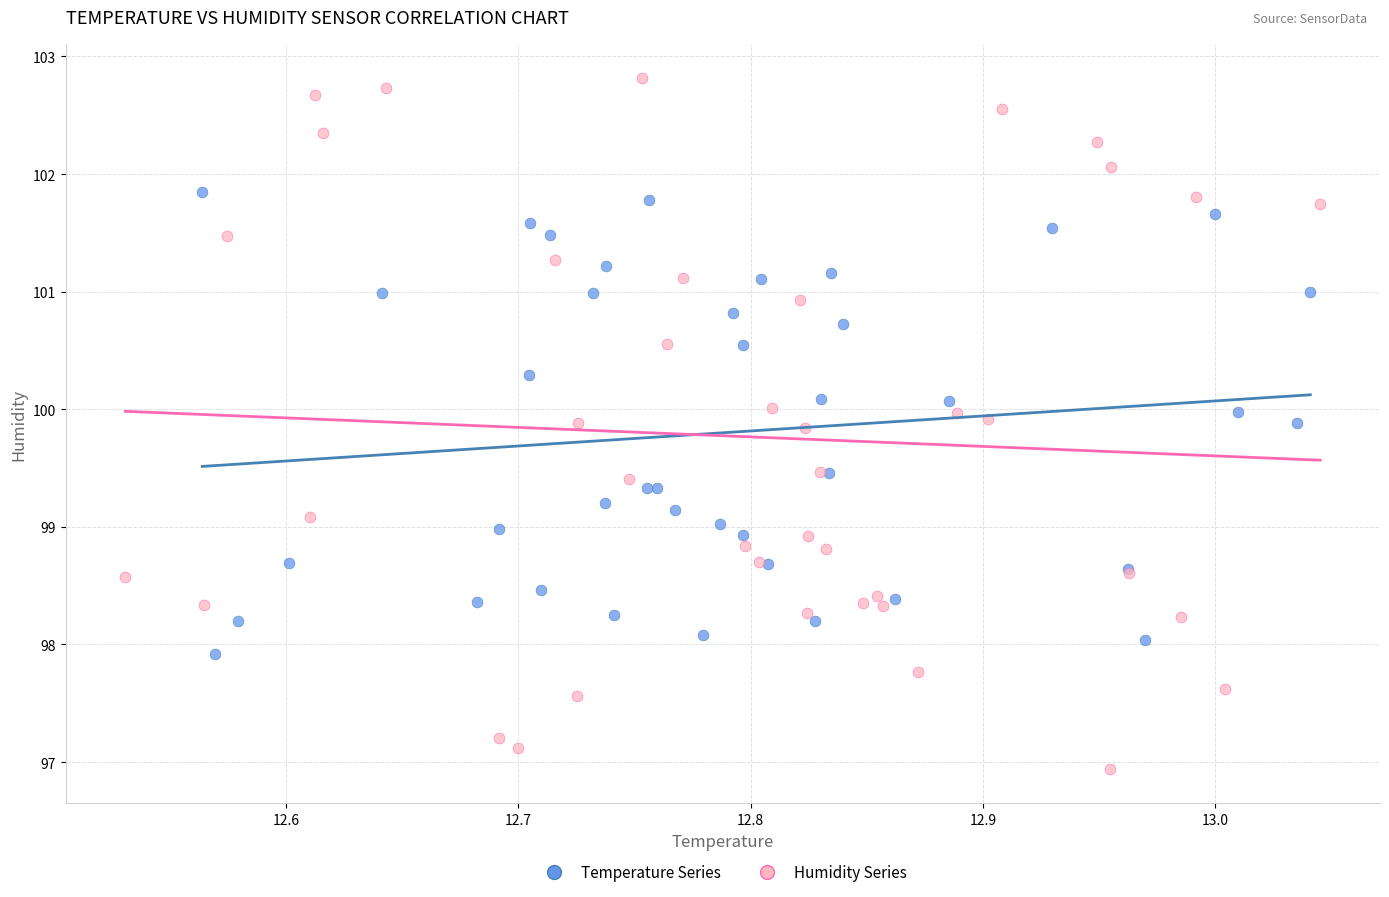

Which series has the largest Y range (max minus min)?

Humidity Series